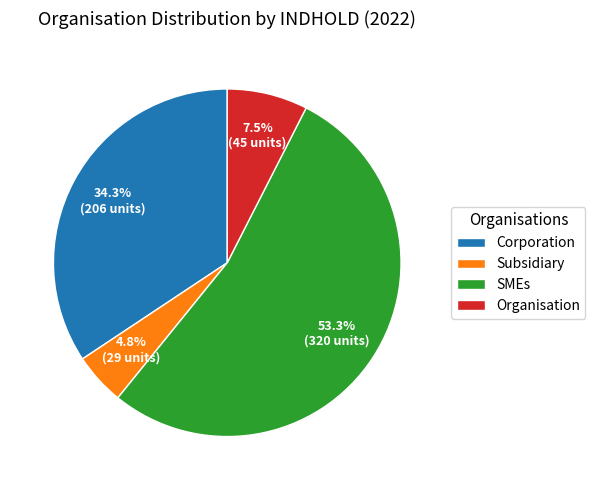

Between Subsidiary and Corporation, which is larger?

Corporation